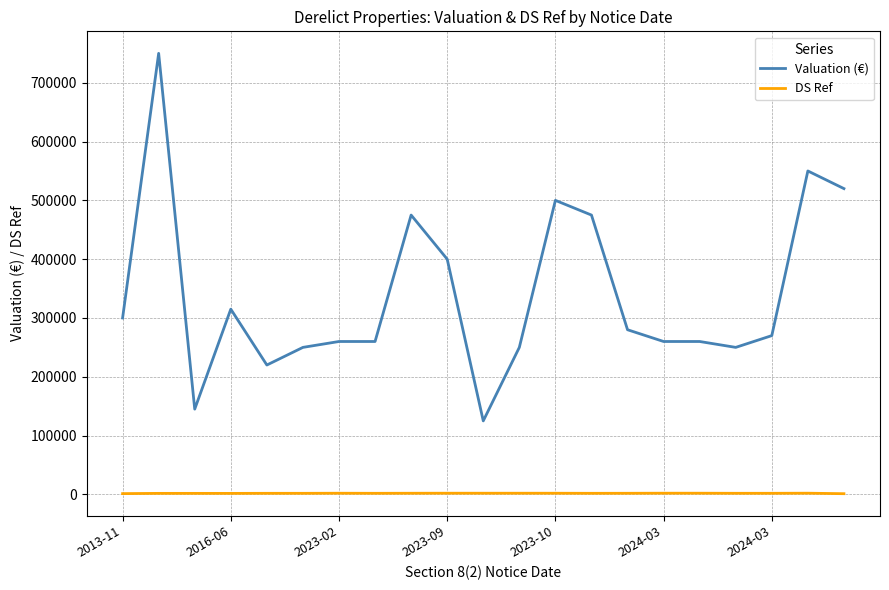

What is the greatest value displayed?

750000